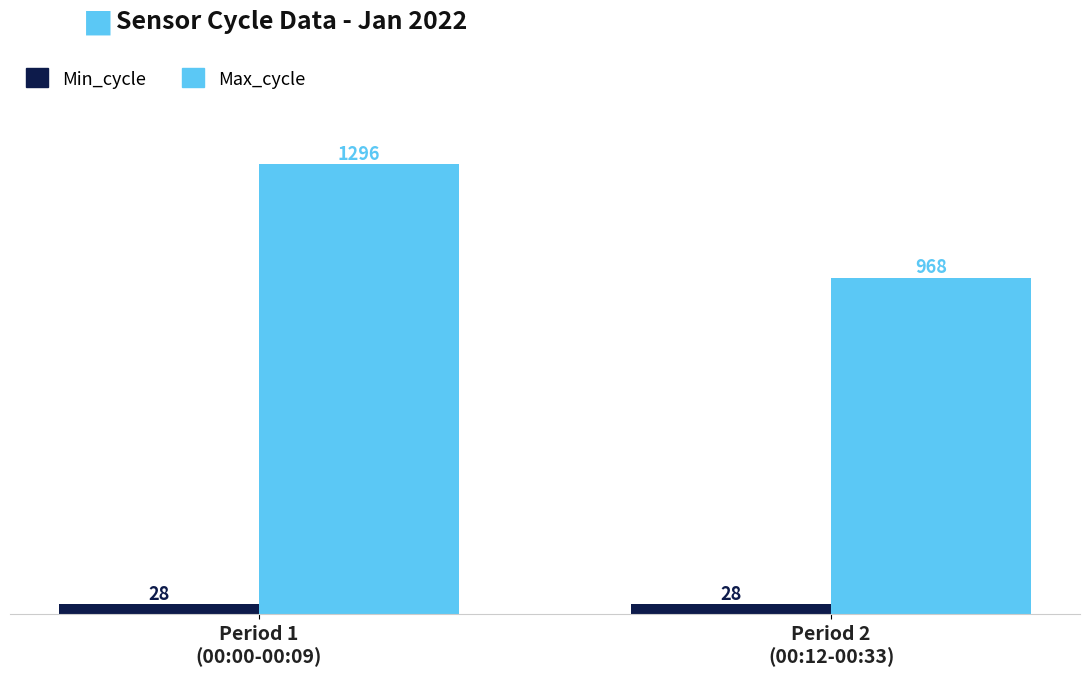

What is the label of the 2nd bar from the right?

Period 1
(00:00-00:09)